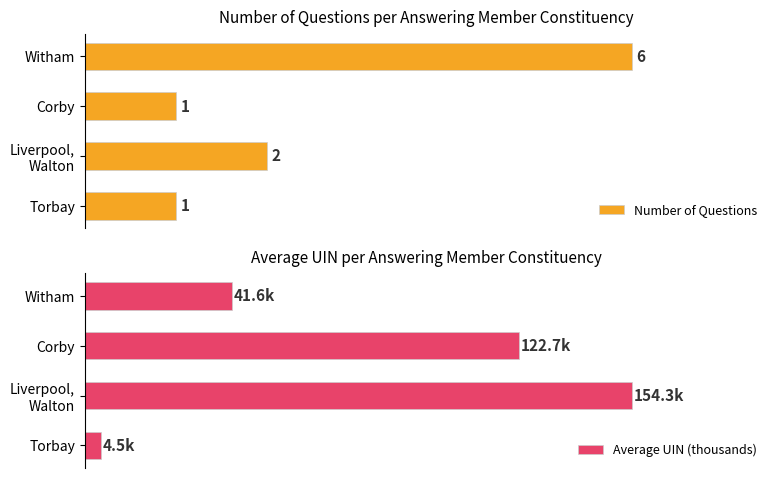

How many values in the Number of Questions series exceed 2?

1